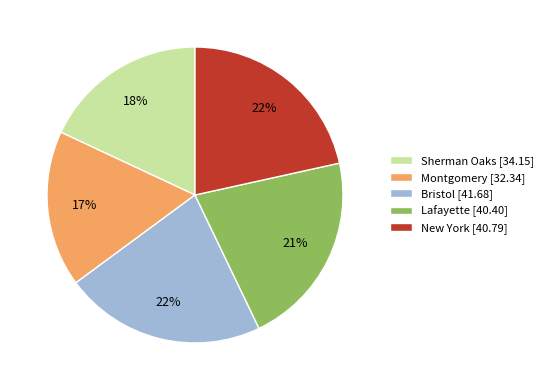

What is the ratio of the value at Lafayette [40.40] to the value at Bristol [41.68]?

1.0